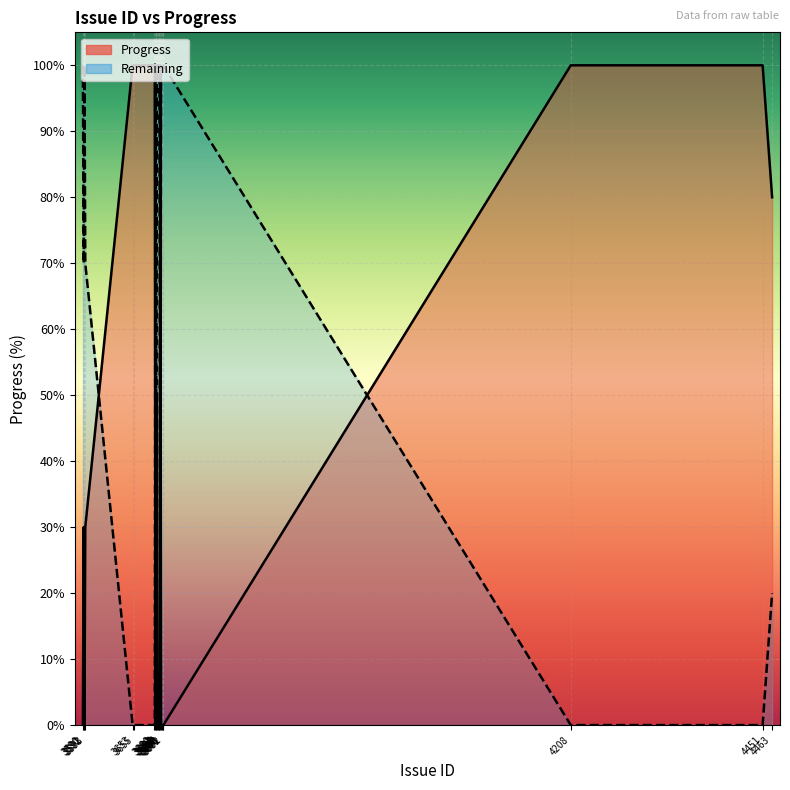

Between 3653 and 3591, which is larger?

3653